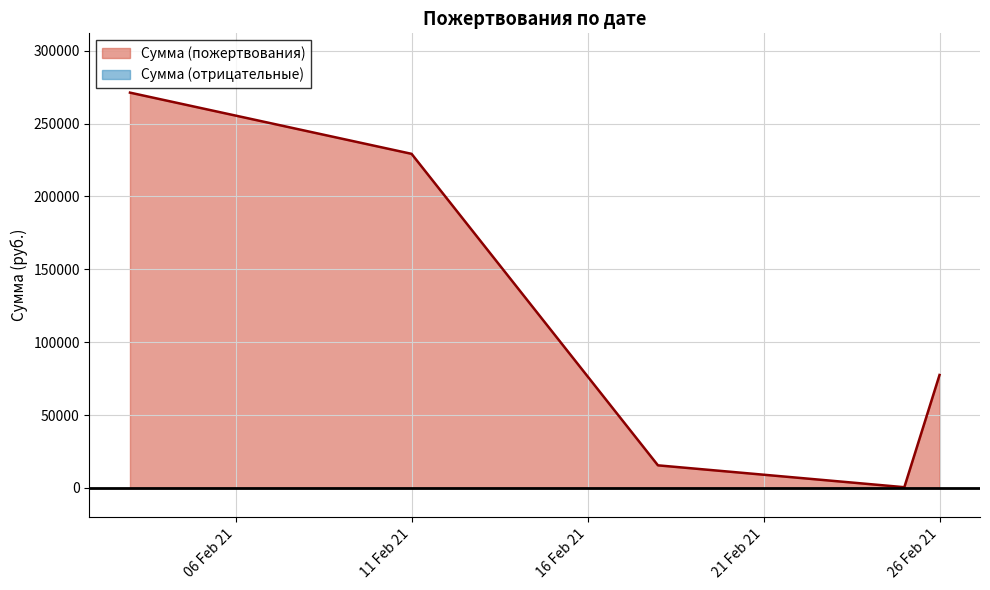

At which label does the data first exceed 77500?

03.02.2021